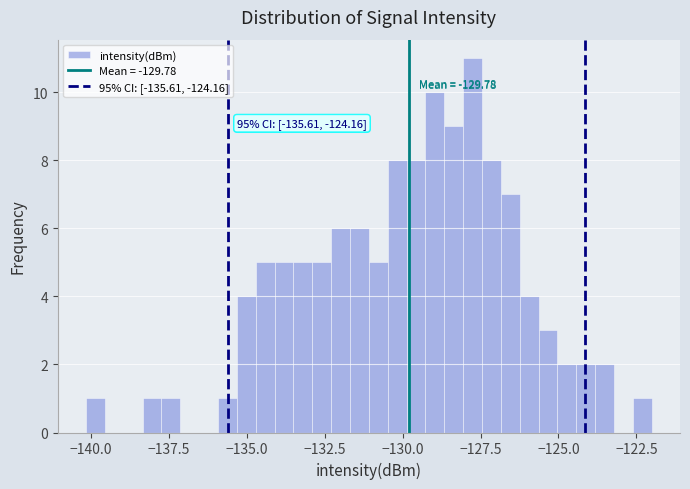

Around what value on the x-axis is the tallest bar? Give the approximate position of its centre, as read against the axis.

-128.0